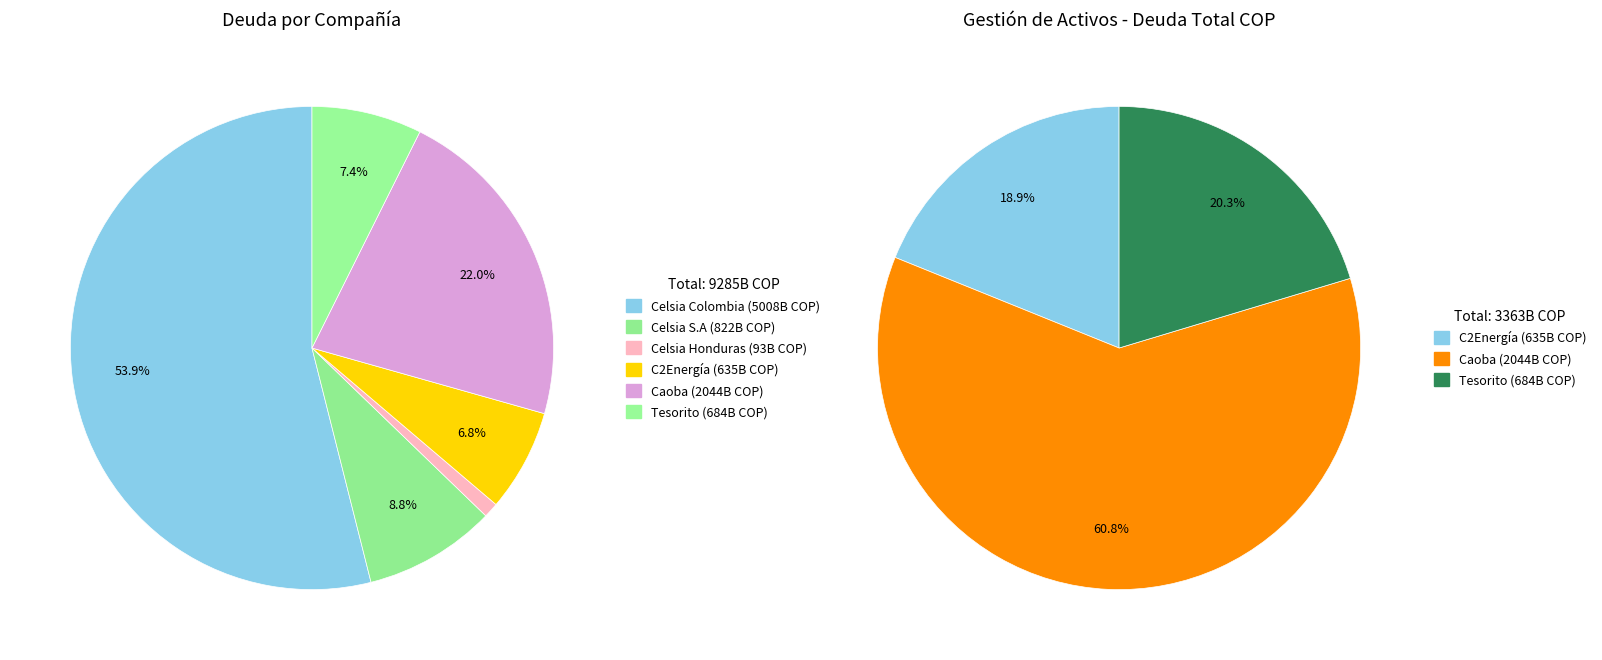

Which has a higher value, C2Energía or Caoba?

Caoba